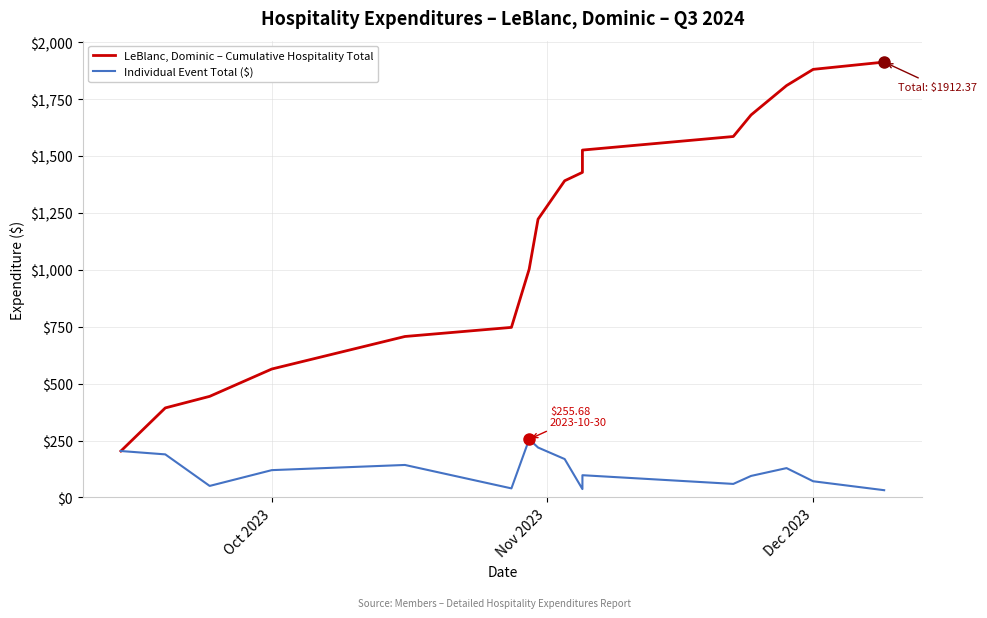

True or false: Individual Event Total ($) has more than 0 points higher than both neighbors.

True